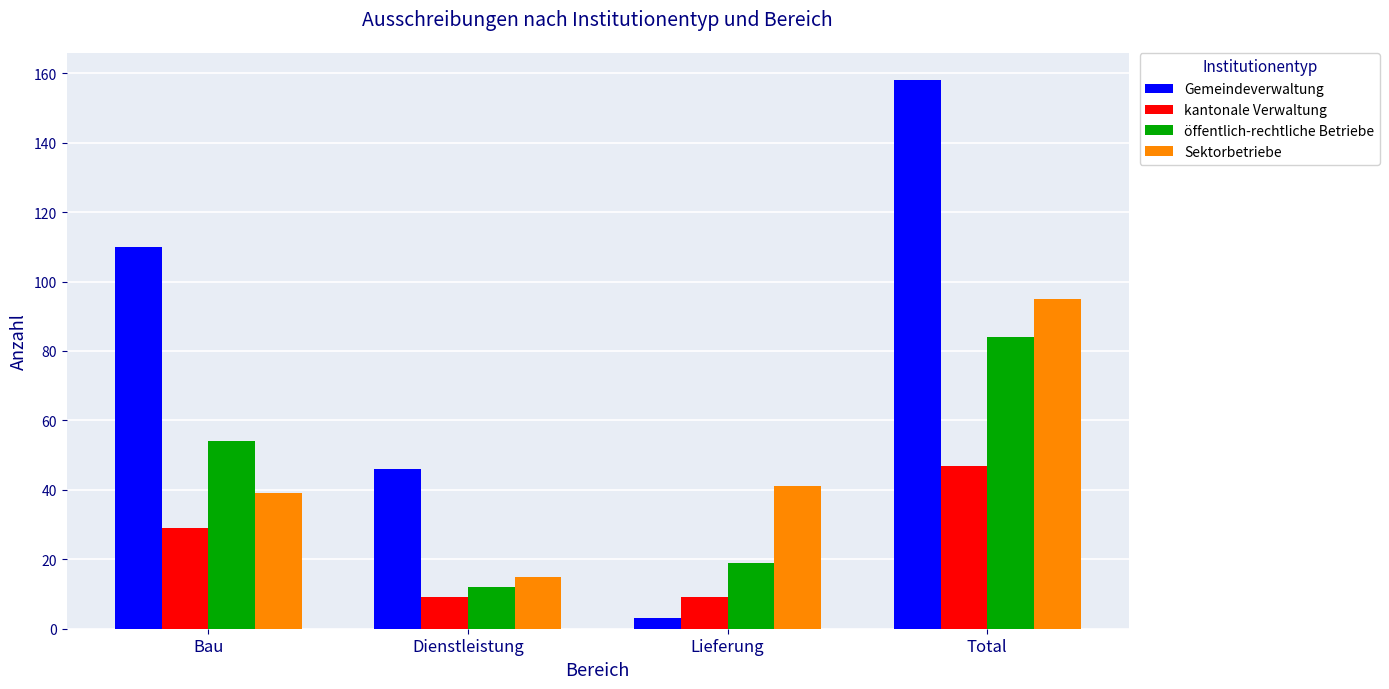

What is the difference between the second highest and second lowest values in the kantonale Verwaltung series?

20